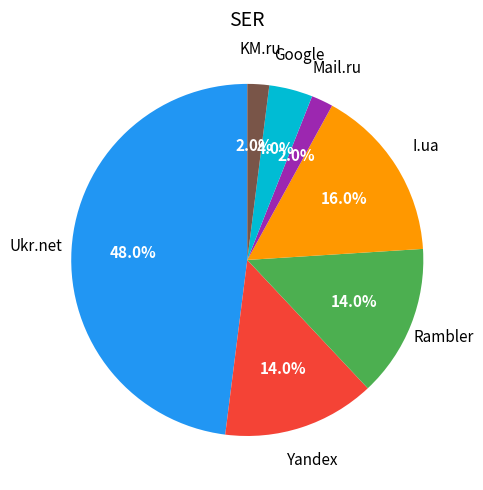

Count the number of slices in the pie.

7